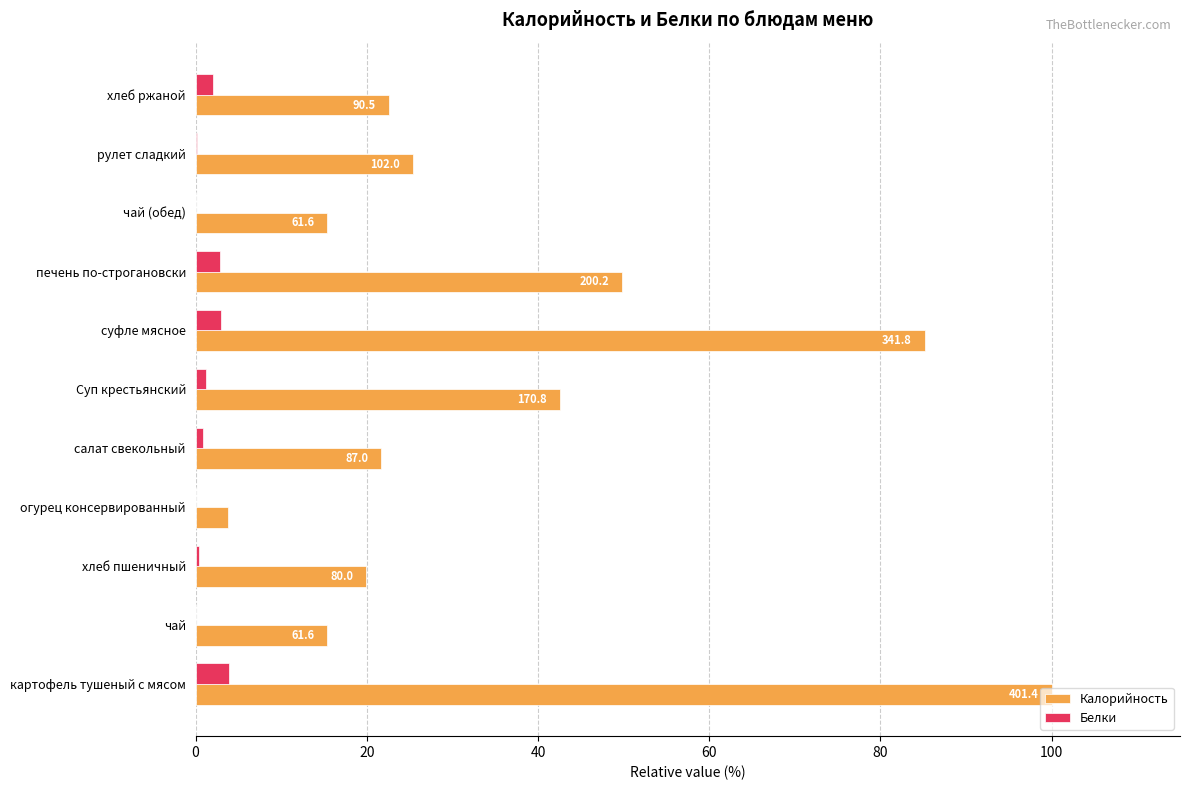

The value of Калорийность at Суп крестьянский is 42.5. True or false?

True